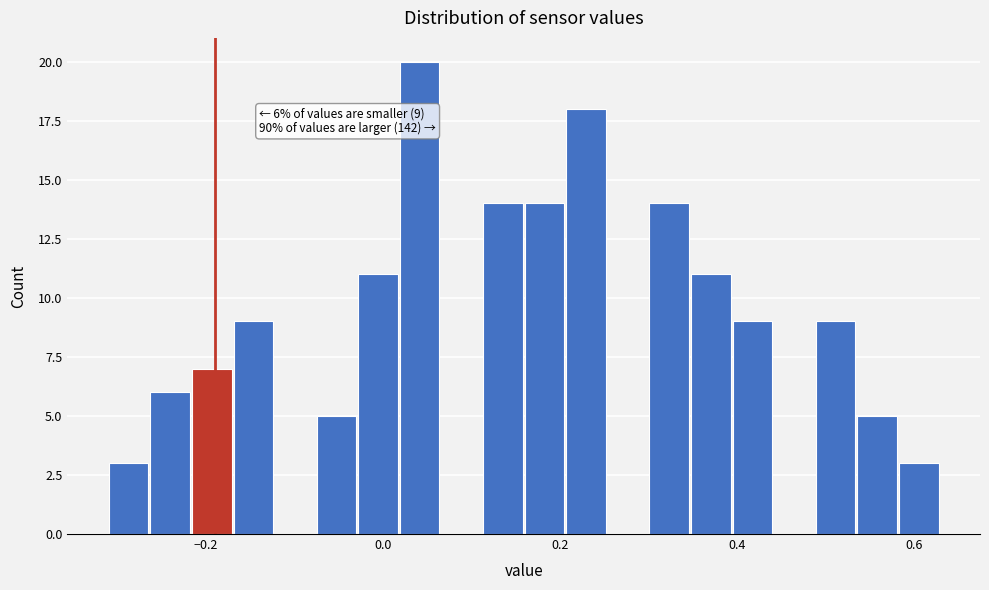

Around what value on the x-axis is the tallest bar? Give the approximate position of its centre, as read against the axis.

0.04